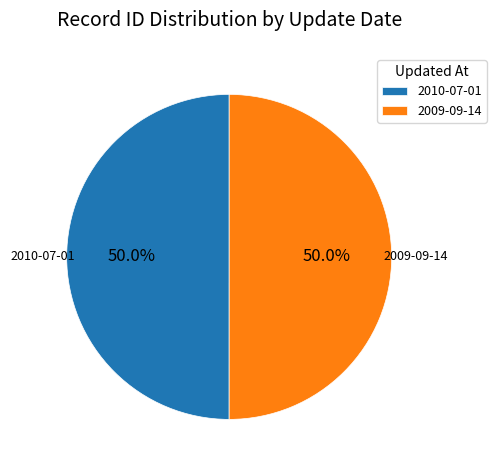

Is the sum of 2010-07-01 and 2009-09-14 greater than half?

Yes